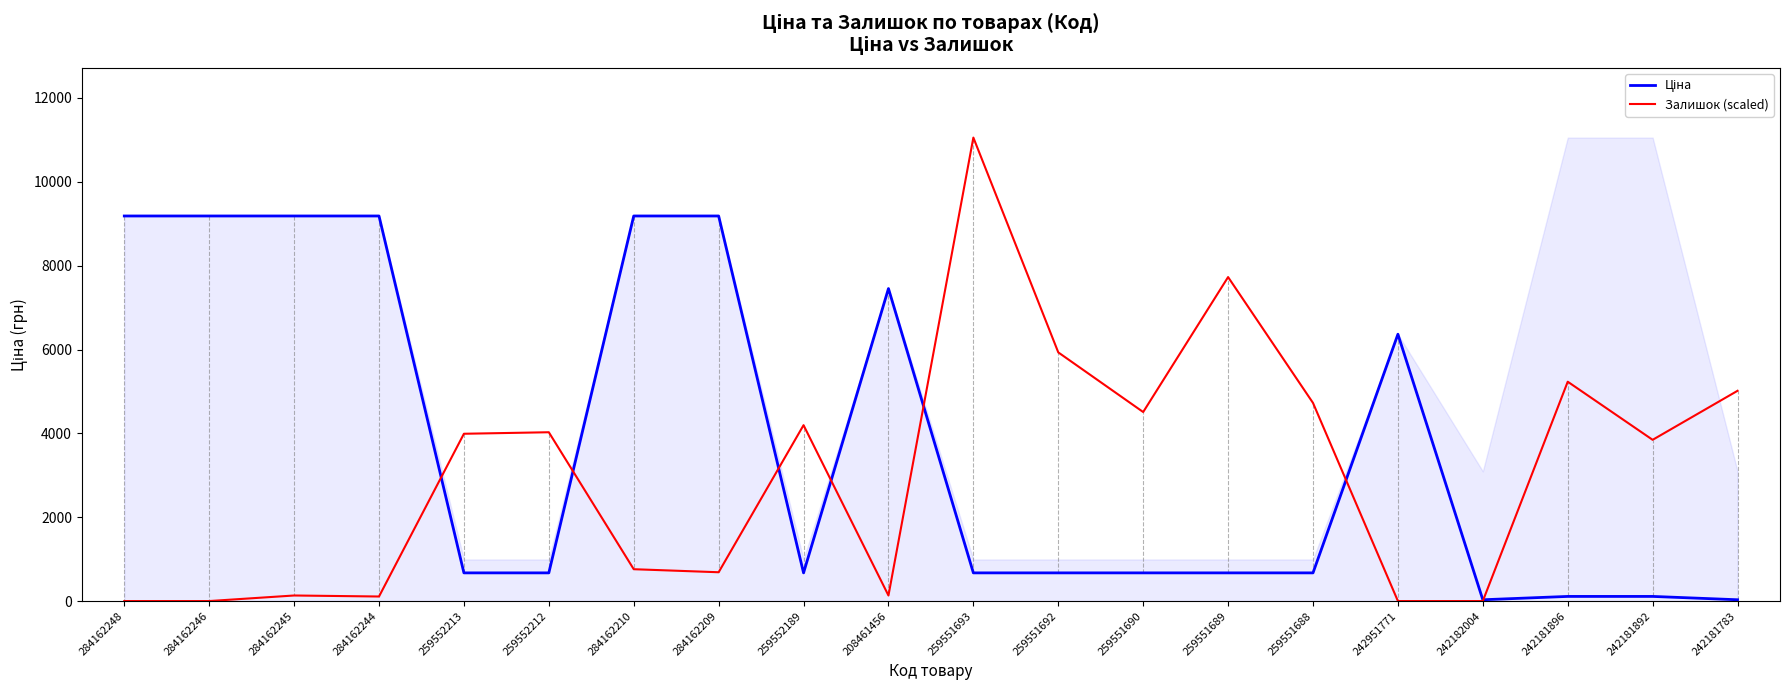

Which series has the widest spread of values?

Залишок (scaled)